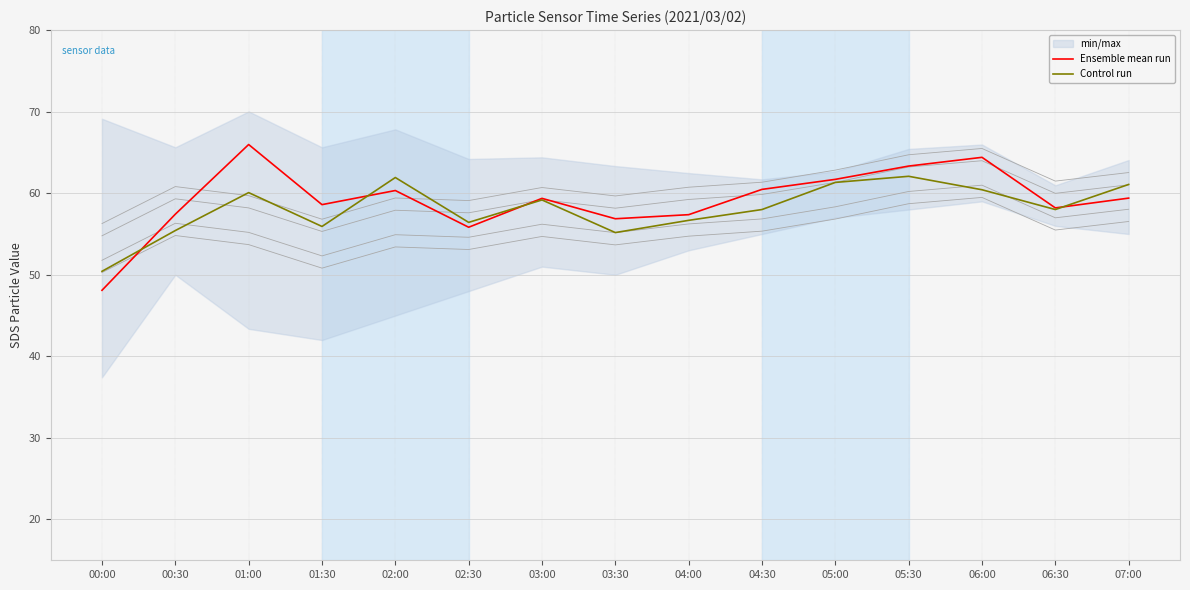

What is the greatest value displayed?

66.0